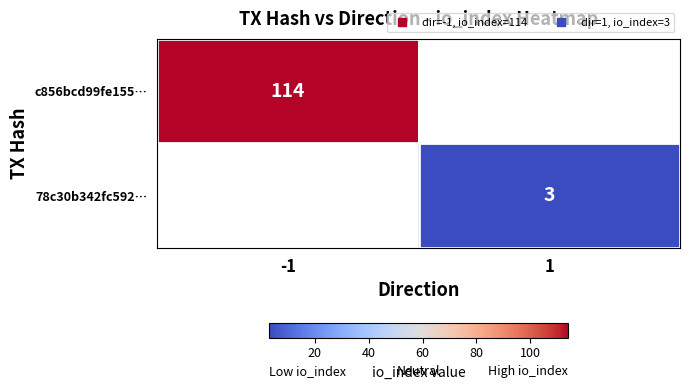

Is it true that c856bcd99fe155… equals 114.0 at -1?

True